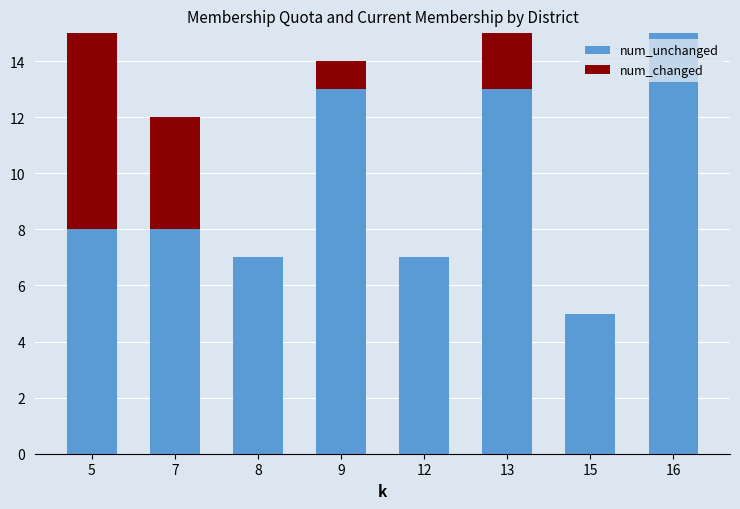

Reading left to right, what are the values for num_unchanged?

5=8	7=8	8=7	9=13	12=7	13=13	15=5	16=15